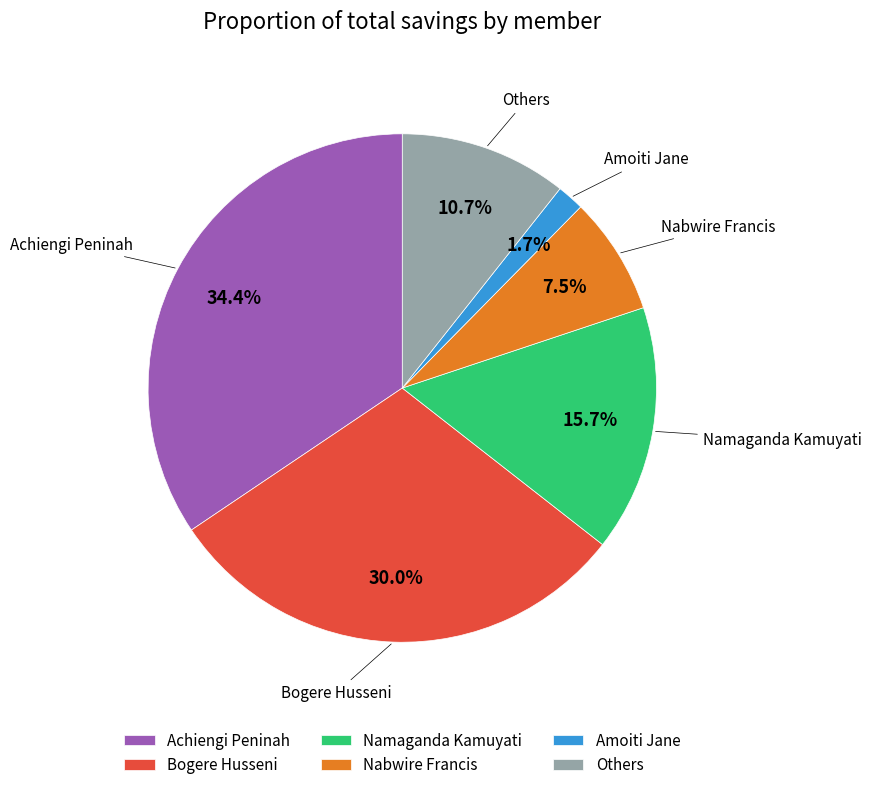

How many segments does this pie chart have?

6